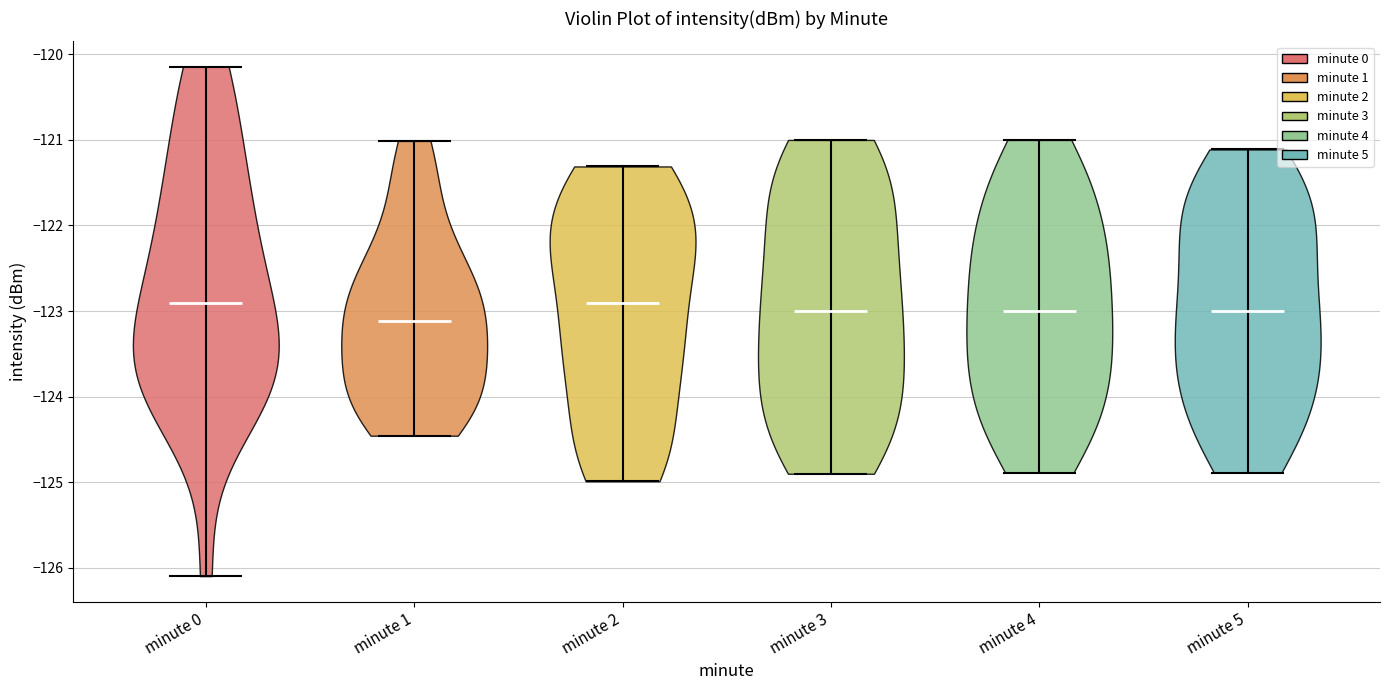

Which violin has the lowest median line?

minute 1